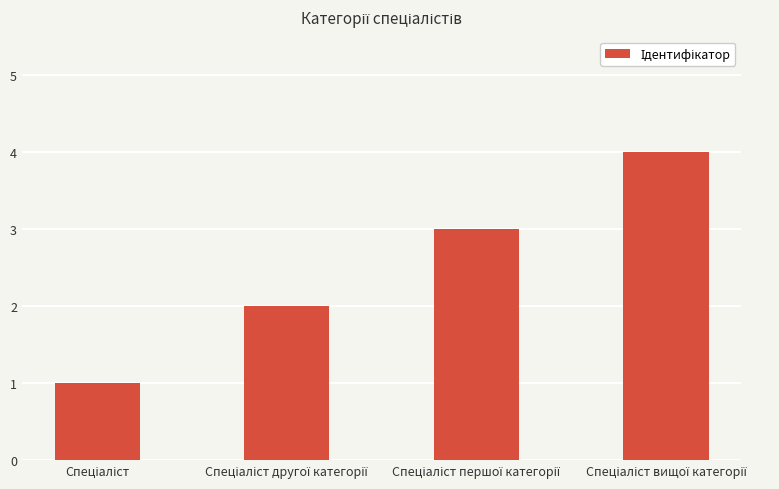

Reading right to left, what are all the values shown in this chart?

4	3	2	1